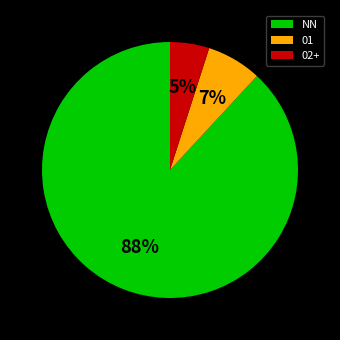

Between 01 and NN, which is larger?

NN